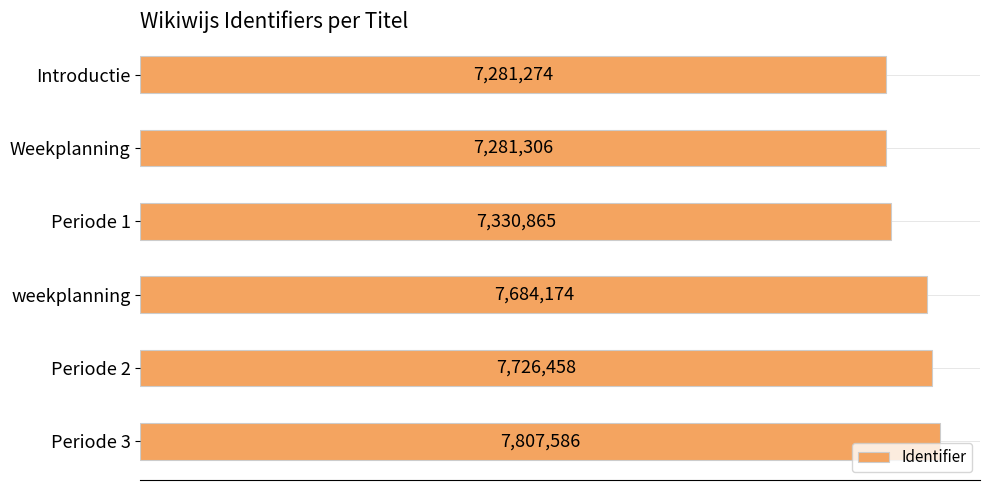

Does the chart contain any negative values?

No